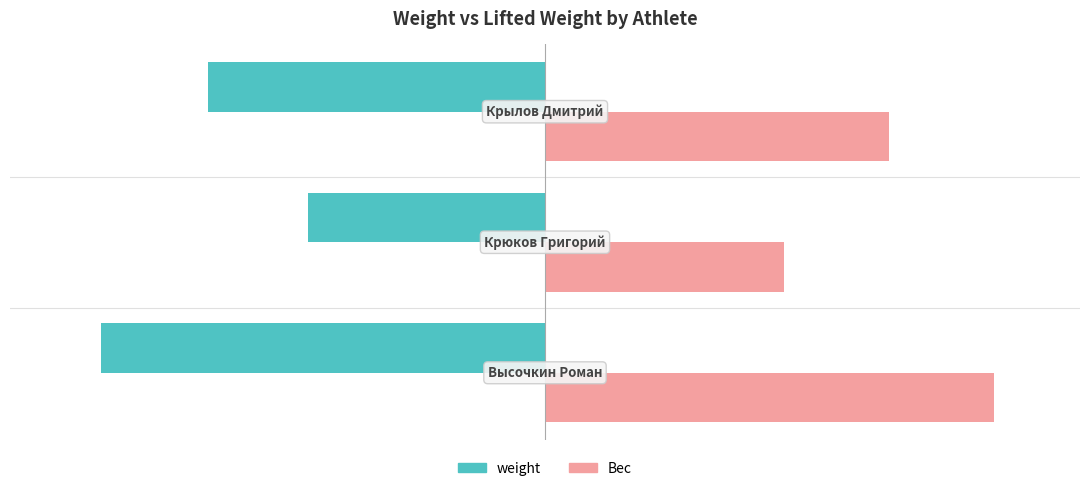

List the series in order of their overall mean, lowest first.

weight, Вес